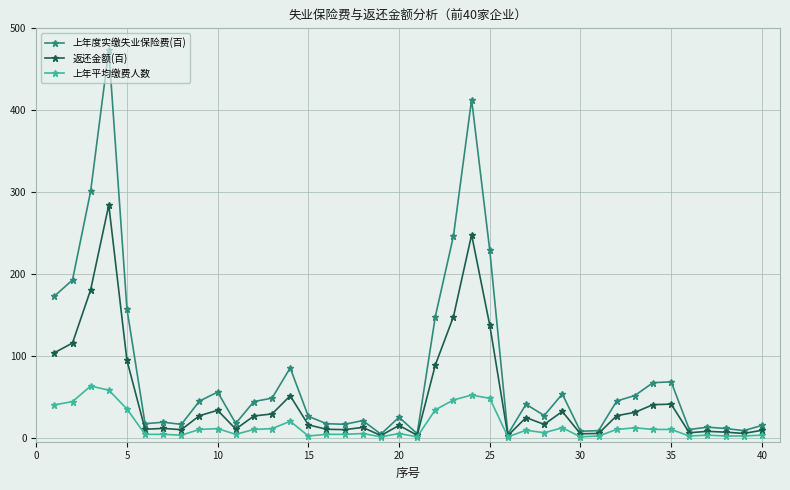

Does the chart display data point markers on the line(s)?

Yes